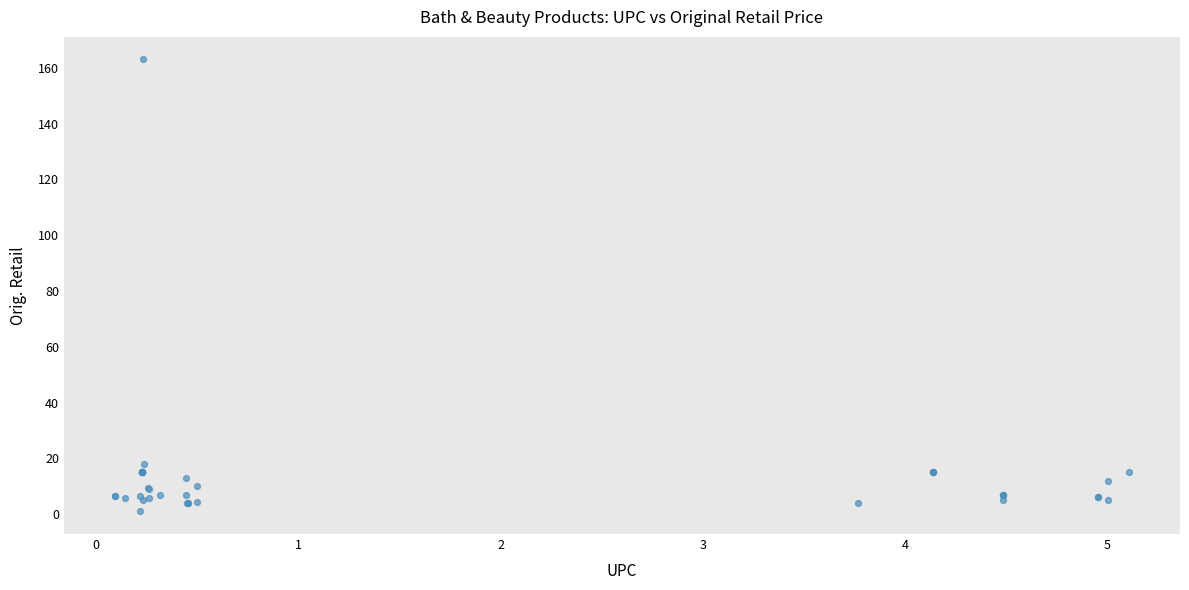

What Y value in the scatter plot is closest to 81?

18.0